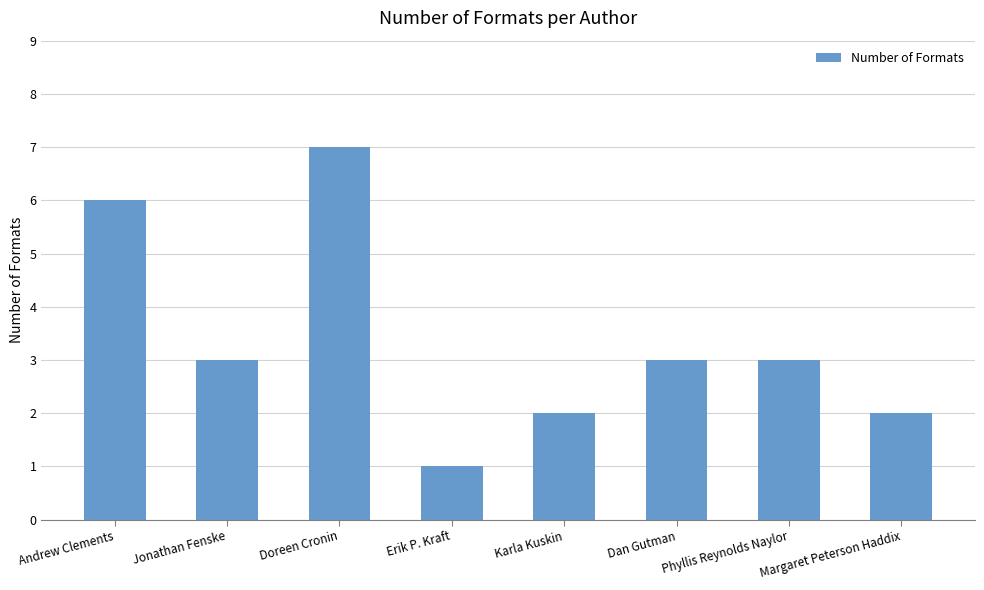

What is the average value?

3